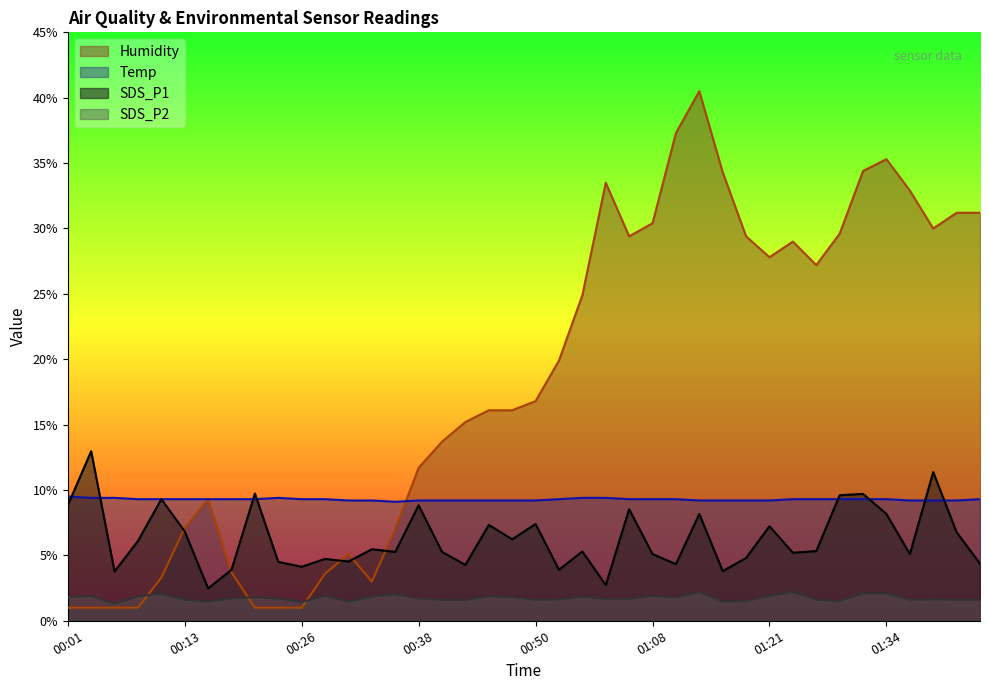

At how many categories does at least one series exceed 30?

10